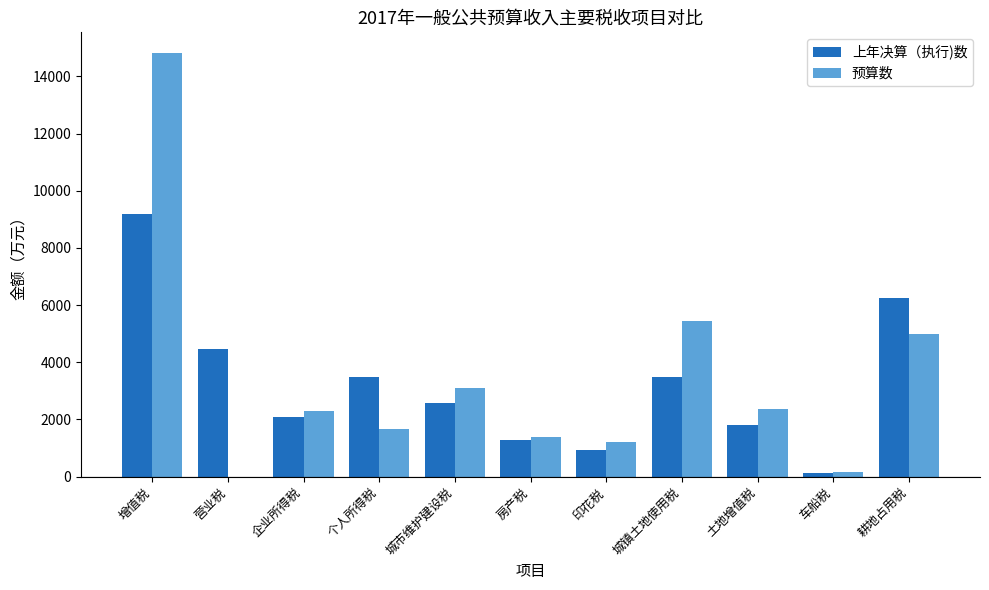

What is the sum of all 预算数 values?

37400